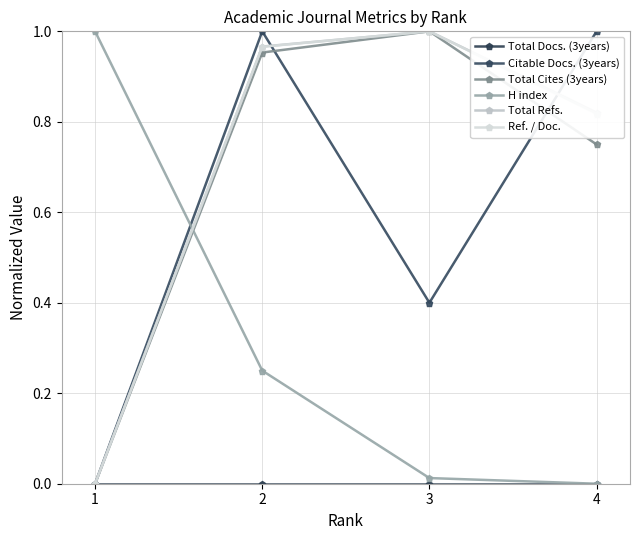

Which series changed the most between 2 and 3?

Citable Docs. (3years)